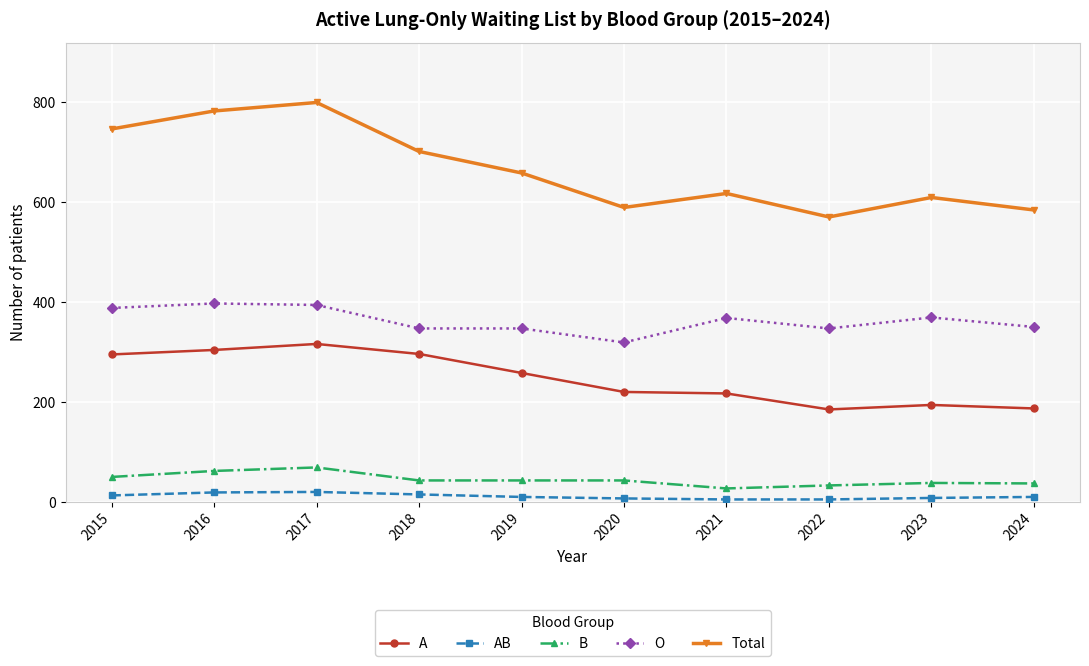

Which series changed the most between 2017 and 2019?

Total